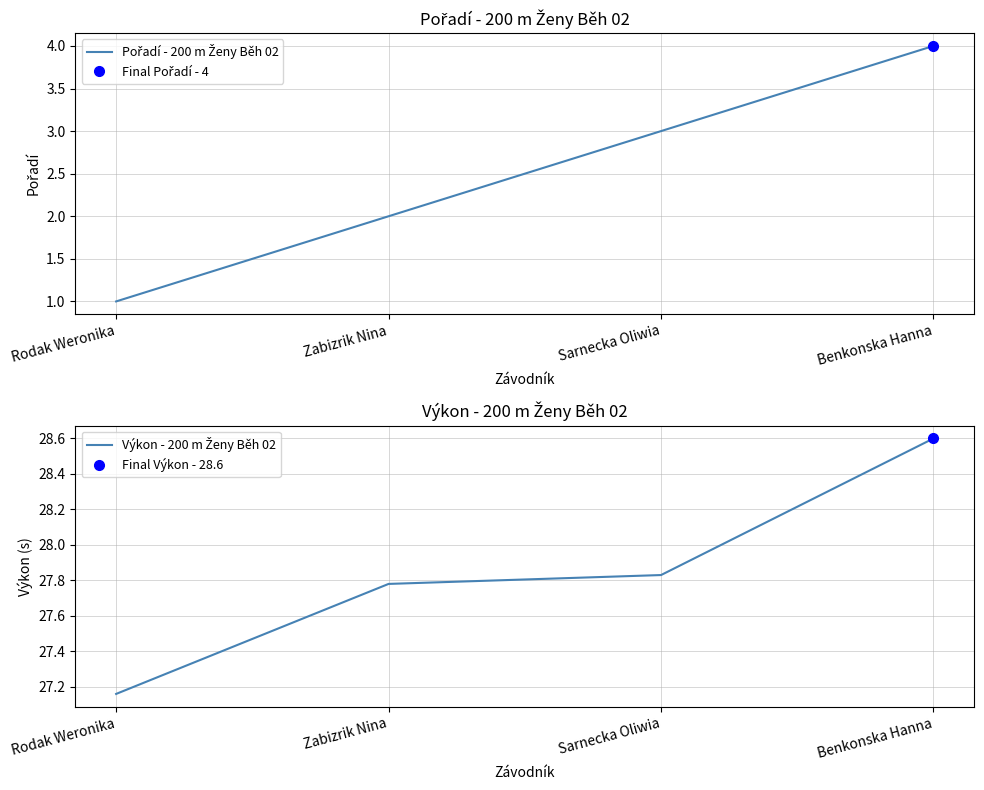

How many lines are shown in the chart?

2